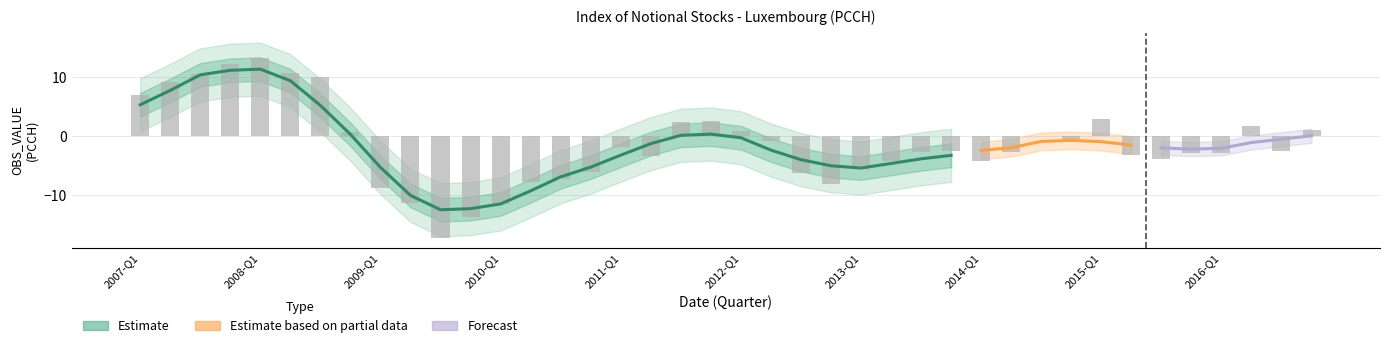

Reading left to right, what are all the values shown in this chart?

6.9	9.1	10.5	12.1	13.2	10.7	10.1	0.7	-8.7	-11.3	-17.2	-13.6	-11.5	-7.8	-7.3	-6.2	-1.8	-3.3	2.3	2.5	0.9	-0.8	-6.3	-8.1	-5.6	-4.3	-2.7	-2.5	-4.2	-2.7	-0.1	-0.5	2.9	-3.3	-3.9	-2.8	-2.9	1.8	-2.5	1.0